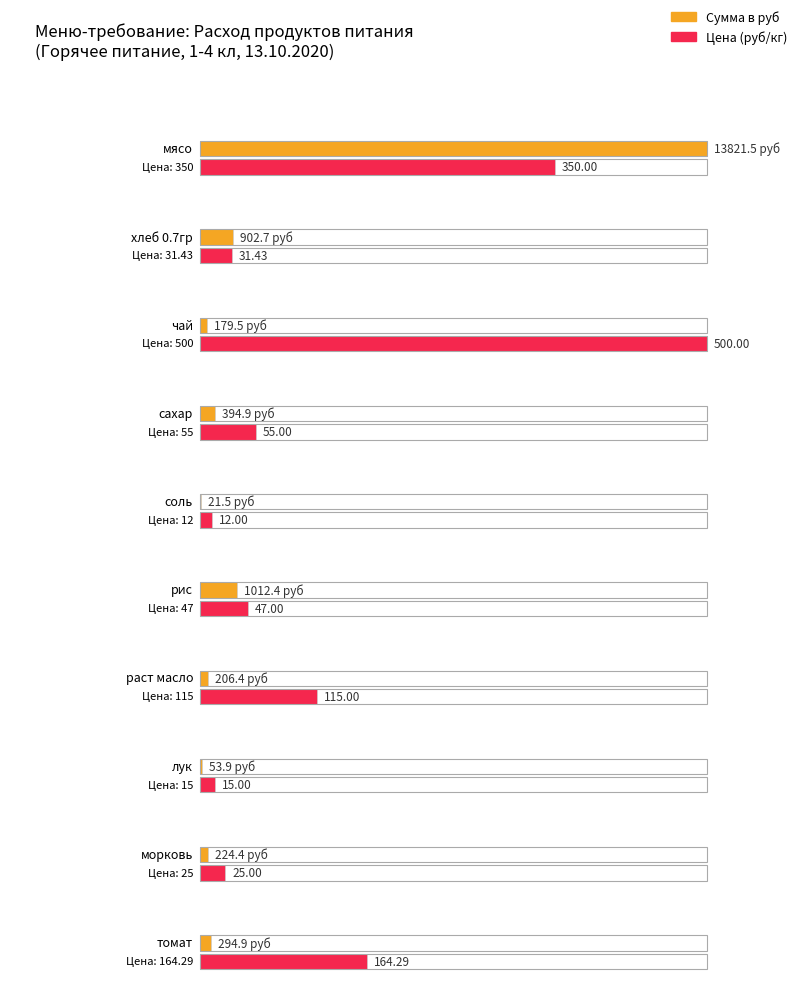

What is the maximum value shown in the chart?

13821.5